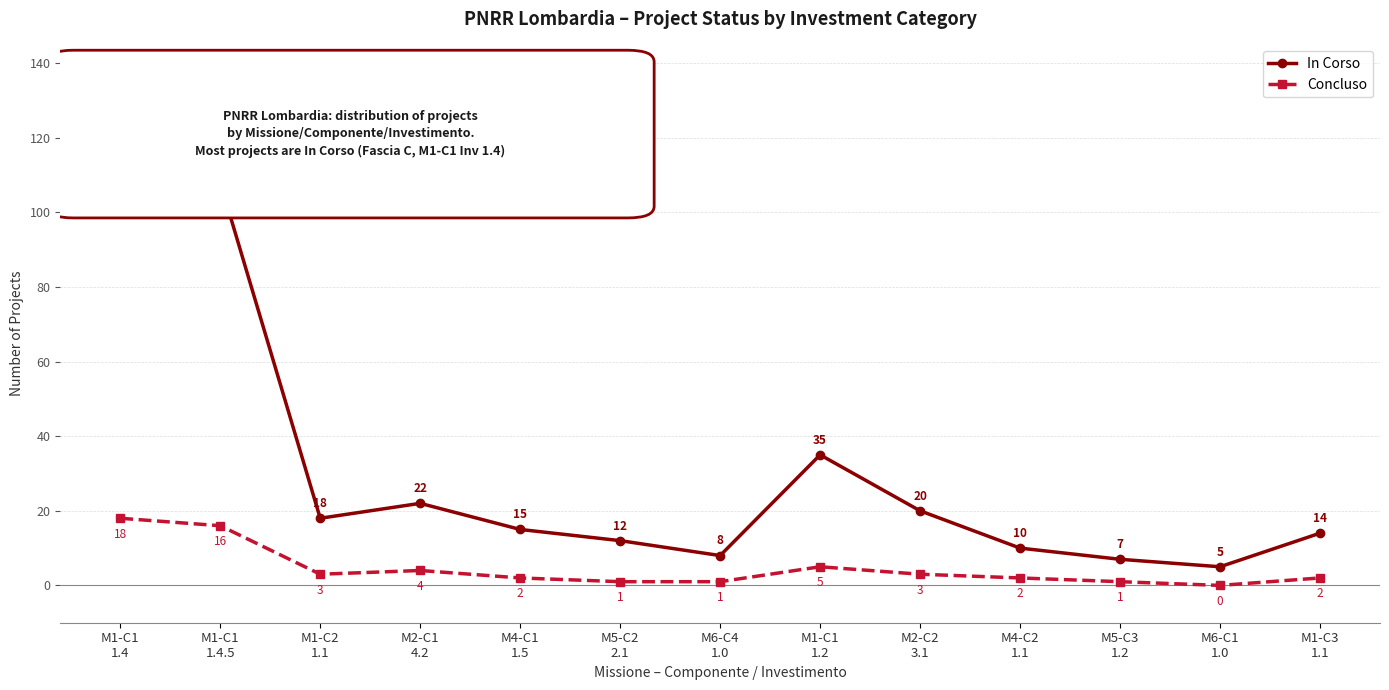

Which label corresponds to the smallest value in the chart?

M6-C1
1.0